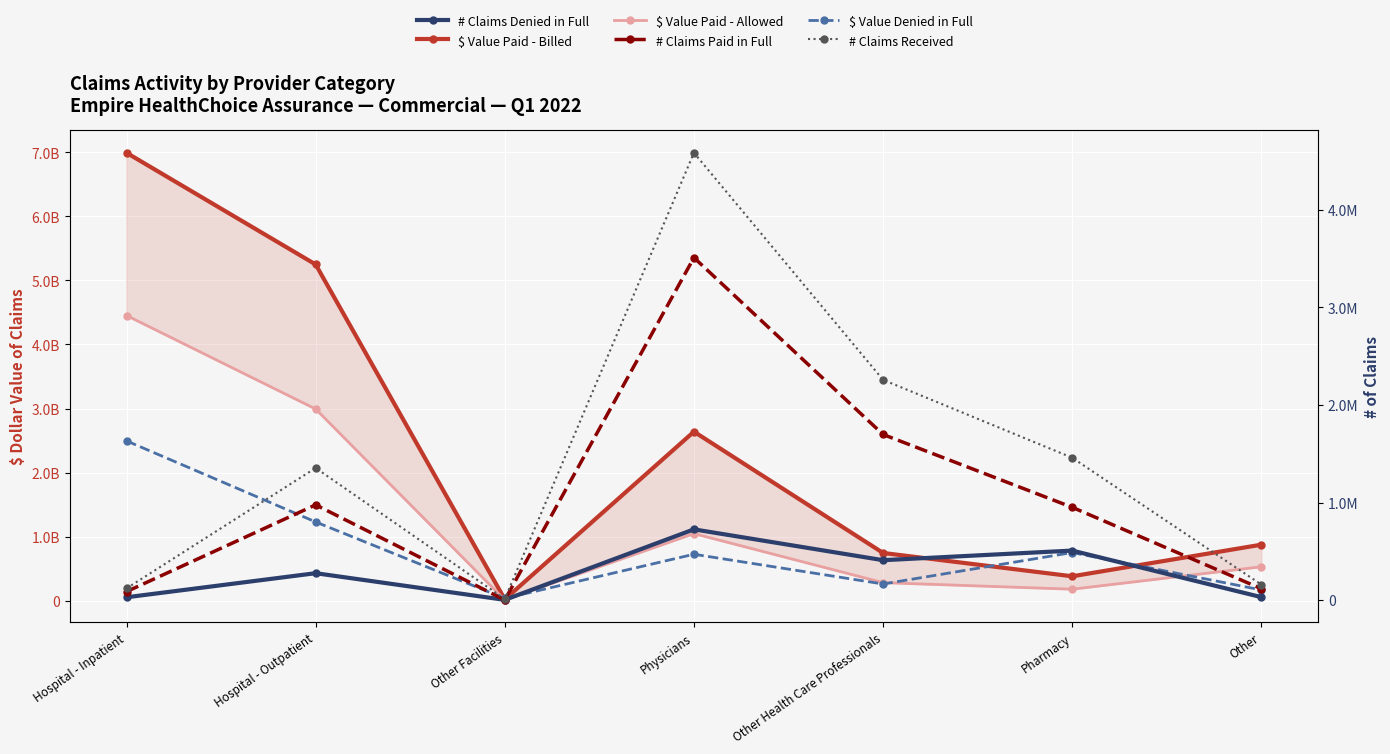

How many values in the # Claims Denied in Full series exceed 276290?

3